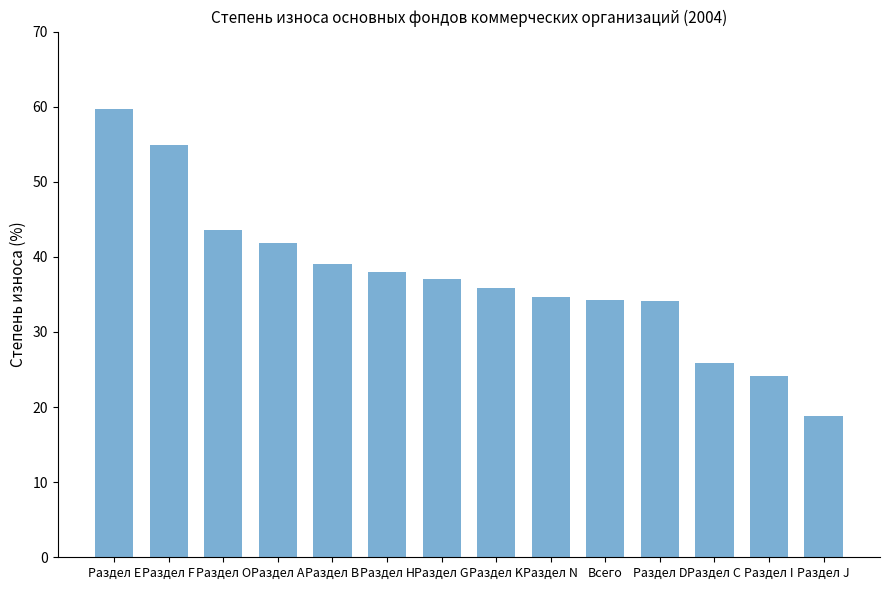

True or false: the data shows 25.9 at Раздел С.

True